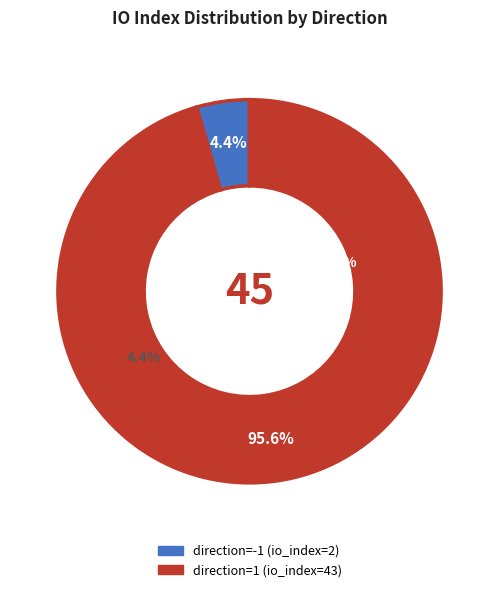

To the nearest percent, what is the combined percentage of direction=1 (io_index=43) and direction=-1 (io_index=2)?

100%